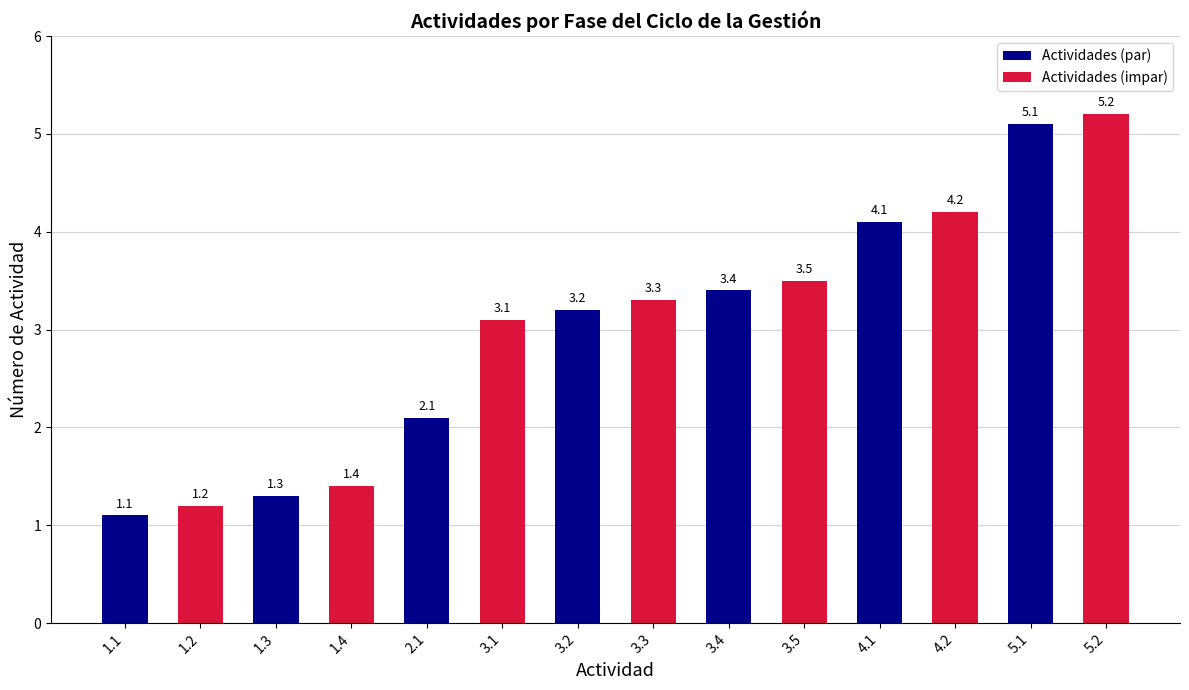

What is the value of the Actividades (par) bar at the 2nd from the left?

1.3